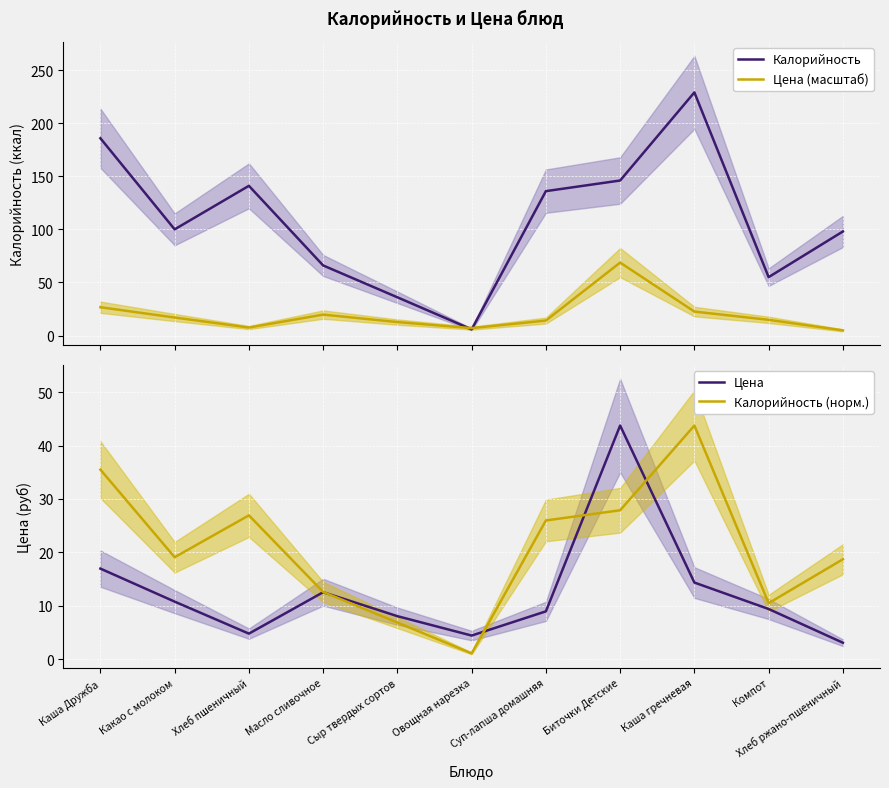

True or false: Цена (масштаб) and Калорийность cross at least once.

True